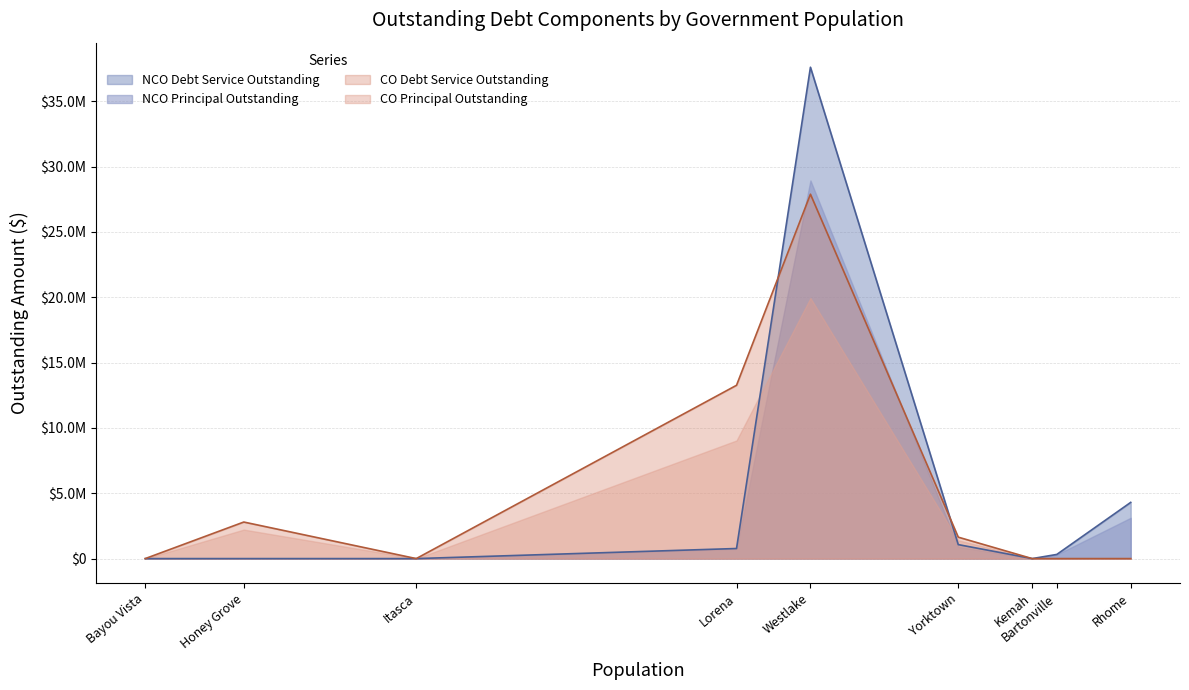

Rank the series at Westlake from highest to lowest value.

NCO Debt Service Outstanding, NCO Principal Outstanding, CO Debt Service Outstanding, CO Principal Outstanding